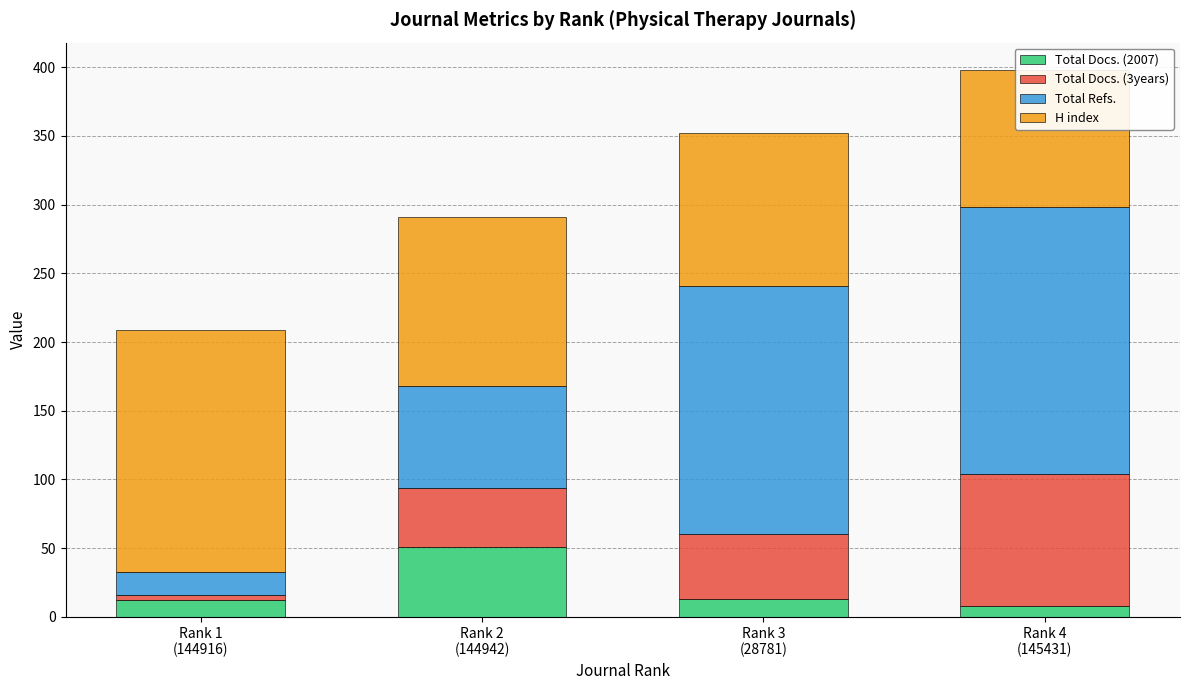

How many bars are there in each group?

4